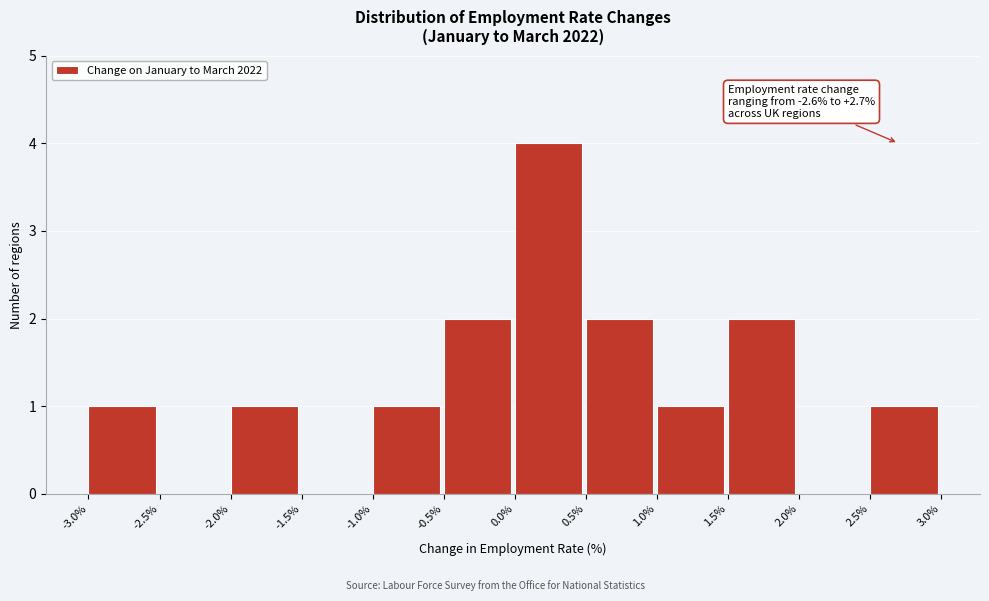

Over which range of the x-axis is the bar tallest?

0.0% to 0.5%